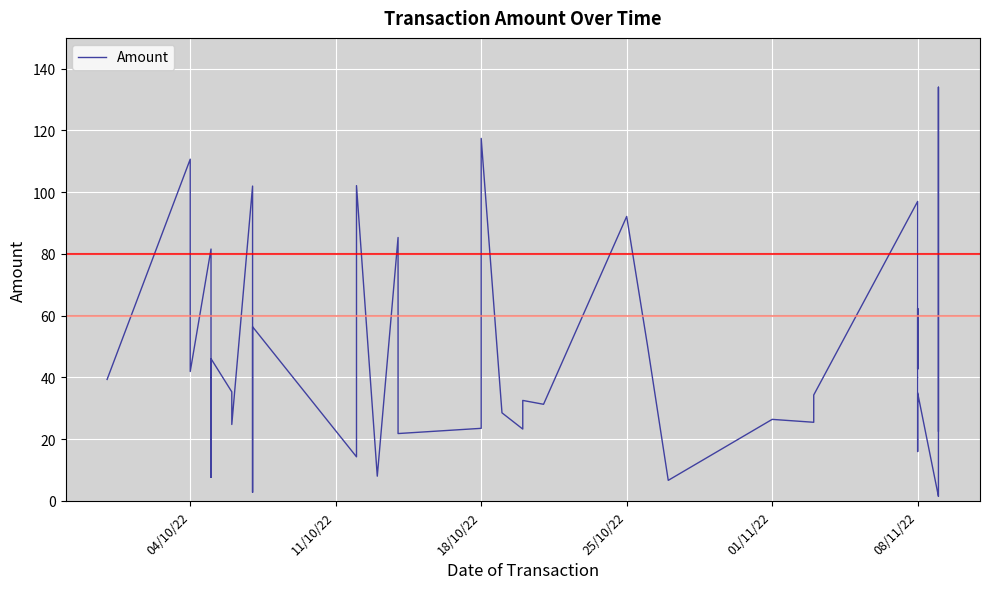

What is the value of the 5th point from the left?

7.6